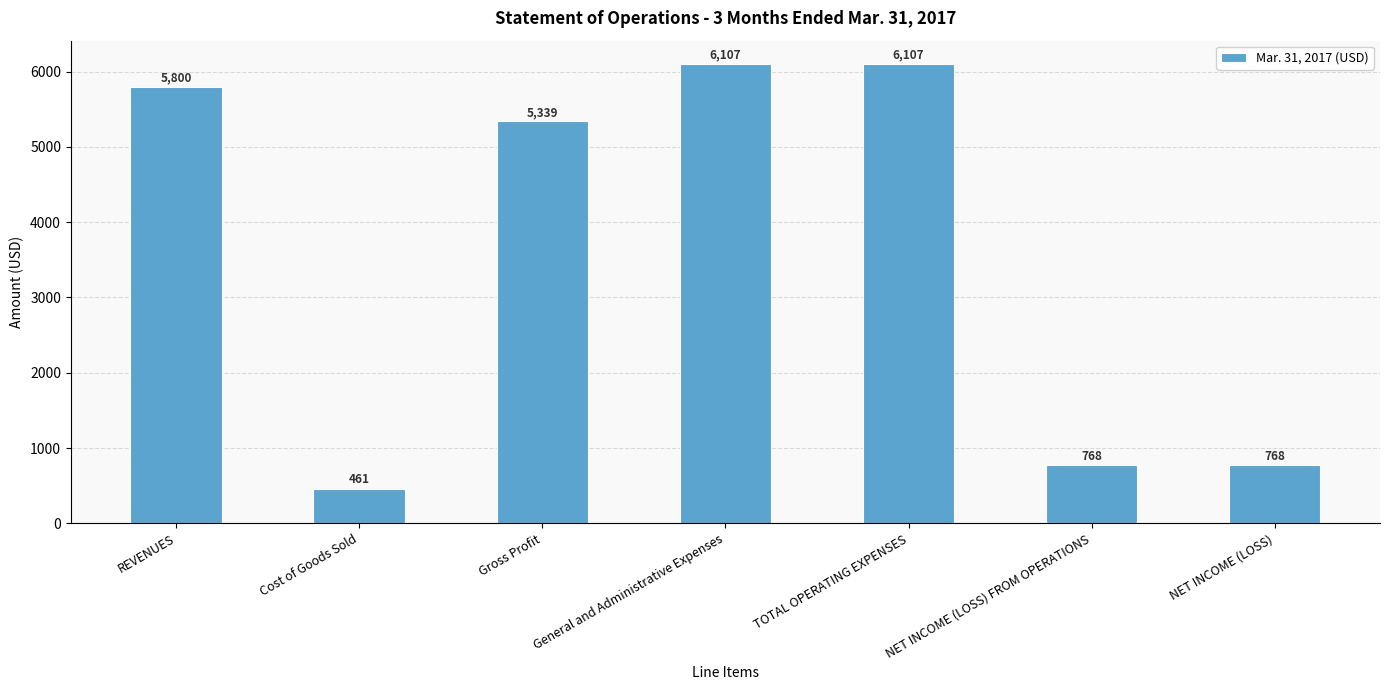

Reading left to right, list all the values displayed in this chart.

5800	461	5339	6107	6107	768	768